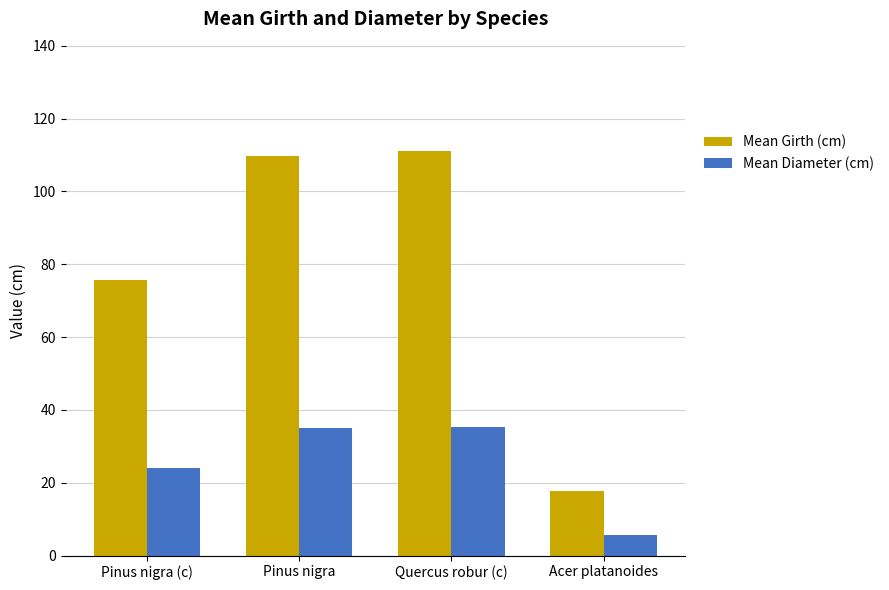

At how many categories does at least one series exceed 75?

3